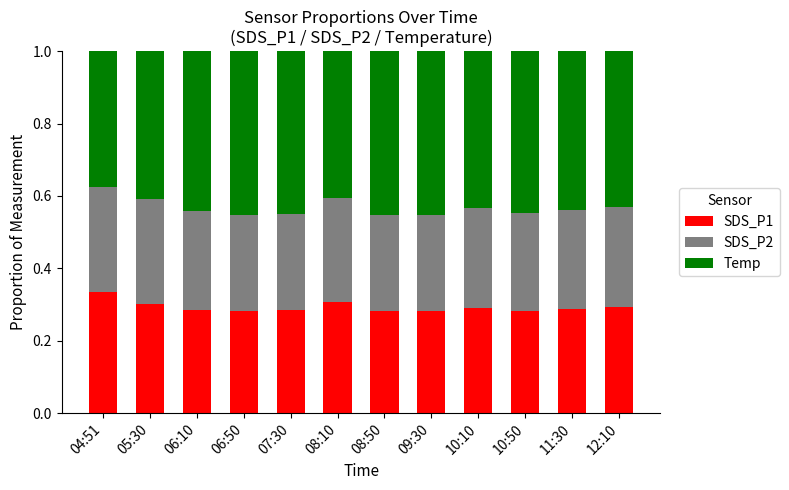

The SDS_P1 series shows 0.3 at 10:10. True or false?

True